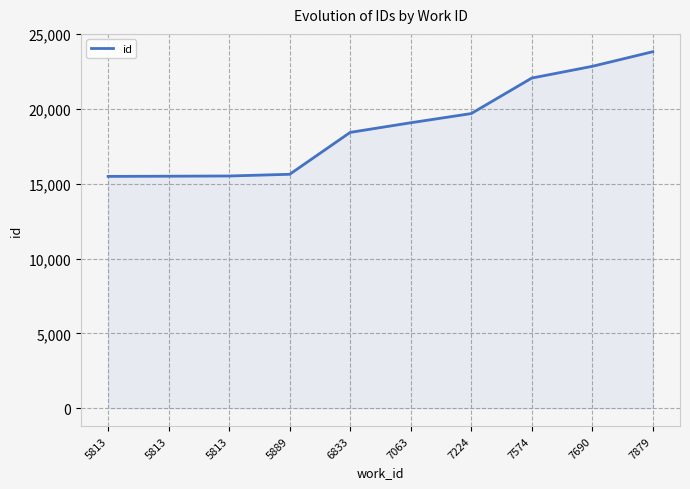

Between 6833 and 5813, which is larger?

6833